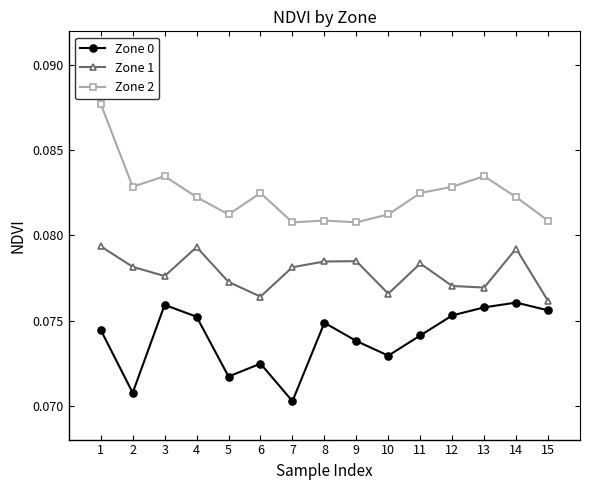

Where is the first local minimum for Zone 2?

2